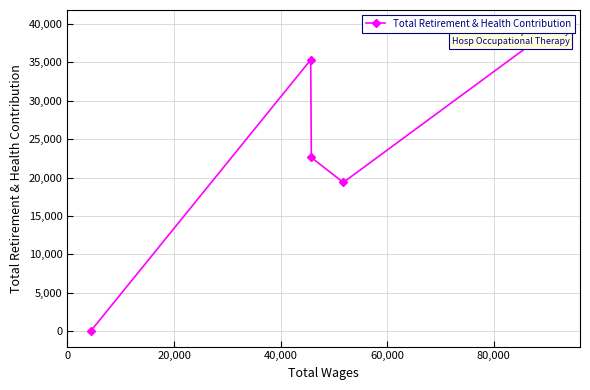

How many data points are above 22628?

2